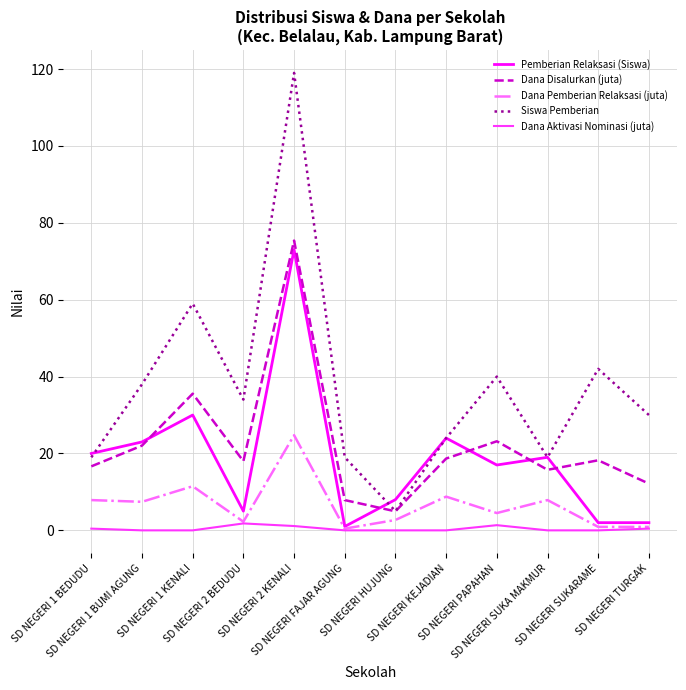

What is the difference between the second highest and second lowest values in the Dana Disalurkan (juta) series?

27.7